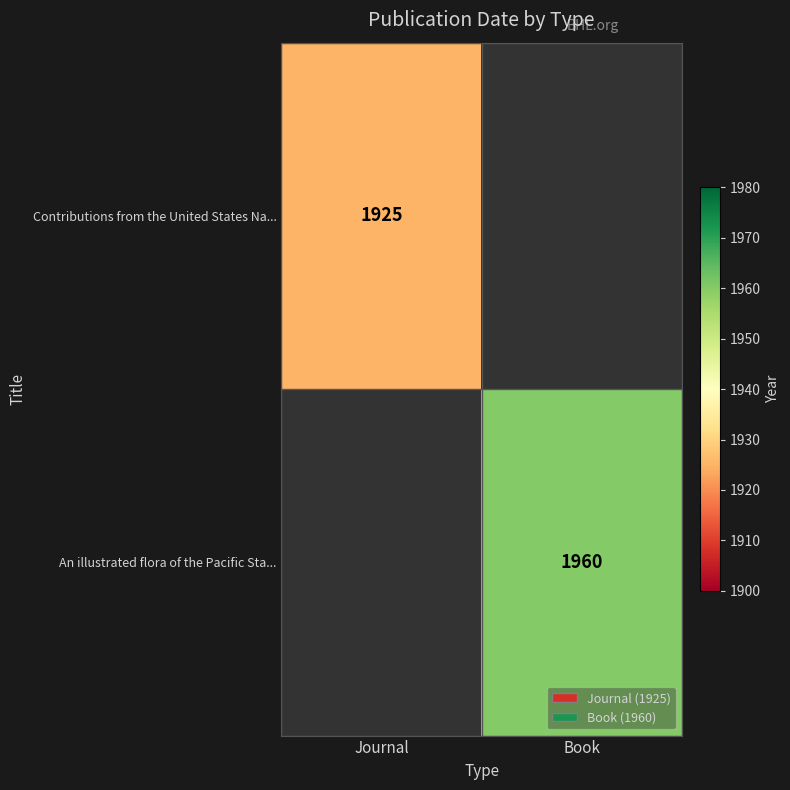

The An illustrated flora of the Pacific Sta... series shows 1221 at Book. True or false?

False